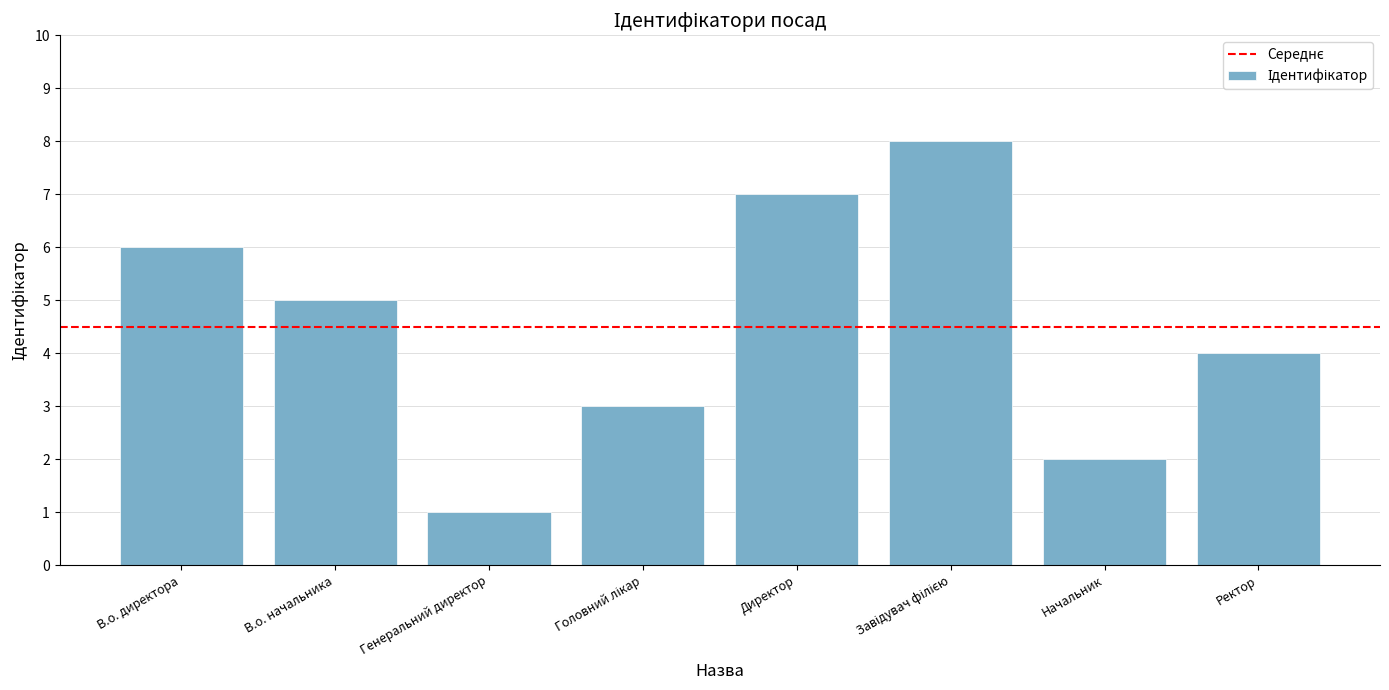

Does the chart contain any negative values?

No